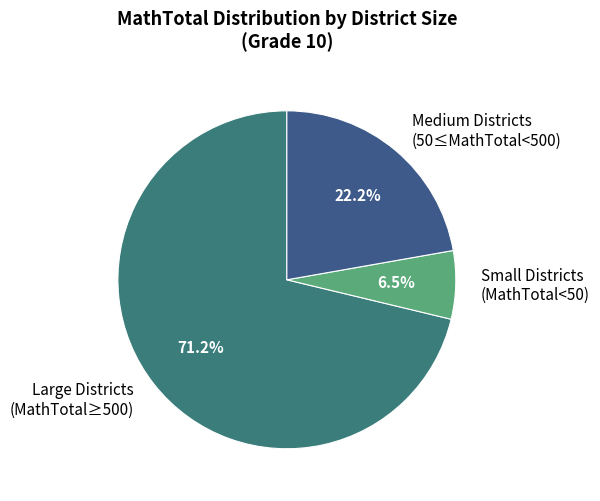

Between Medium Districts (50≤MathTotal<500) and Small Districts (MathTotal<50), which is larger?

Medium Districts (50≤MathTotal<500)